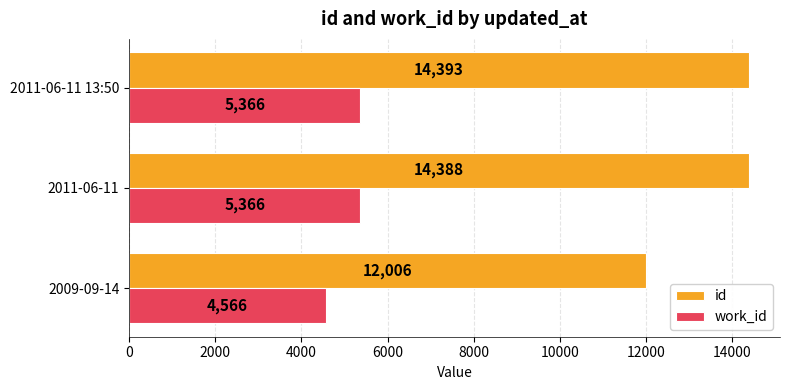

What is the smallest value displayed?

4566